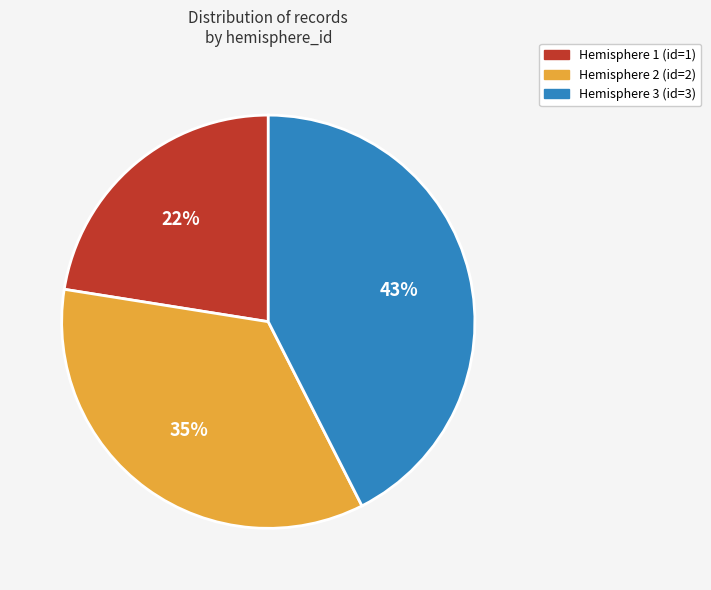

How many slices are in this pie chart?

3